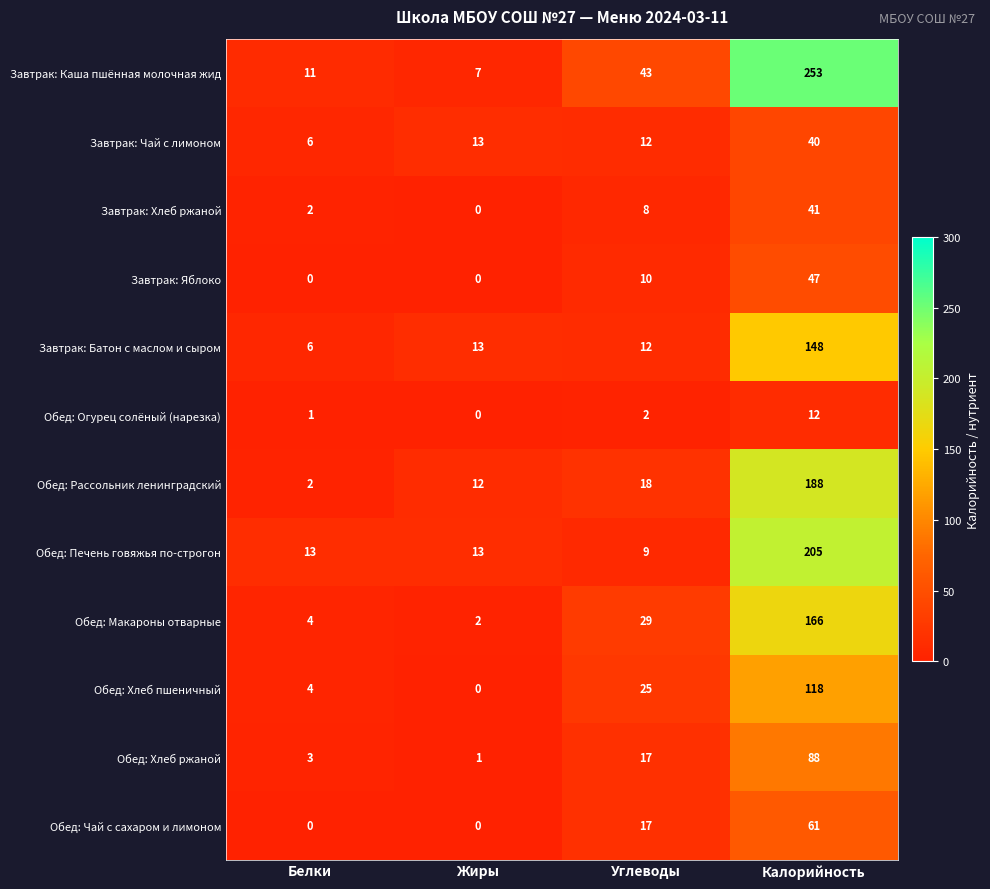

True or false: Завтрак: Хлеб ржаной has a value of 8 at Углеводы.

True